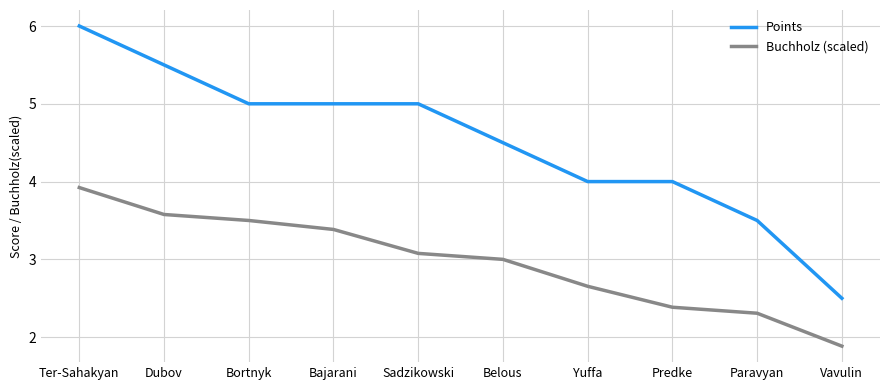

Does the chart display data point markers on the line(s)?

No